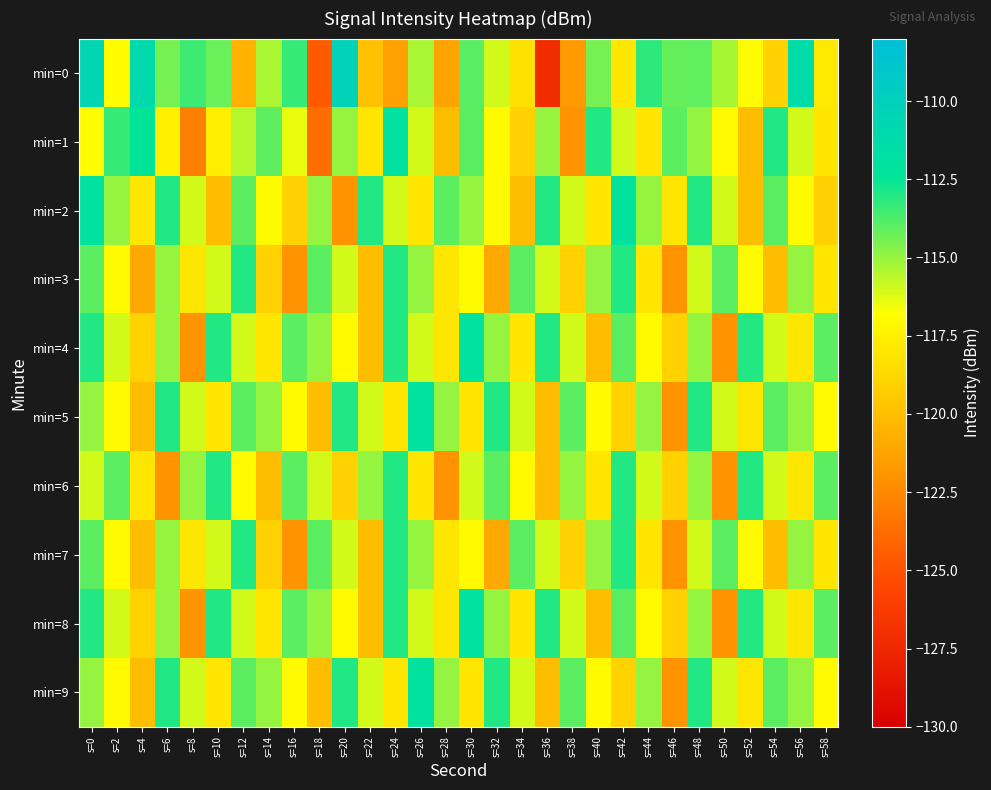

At which category is the sum across all series the highest?

s=0